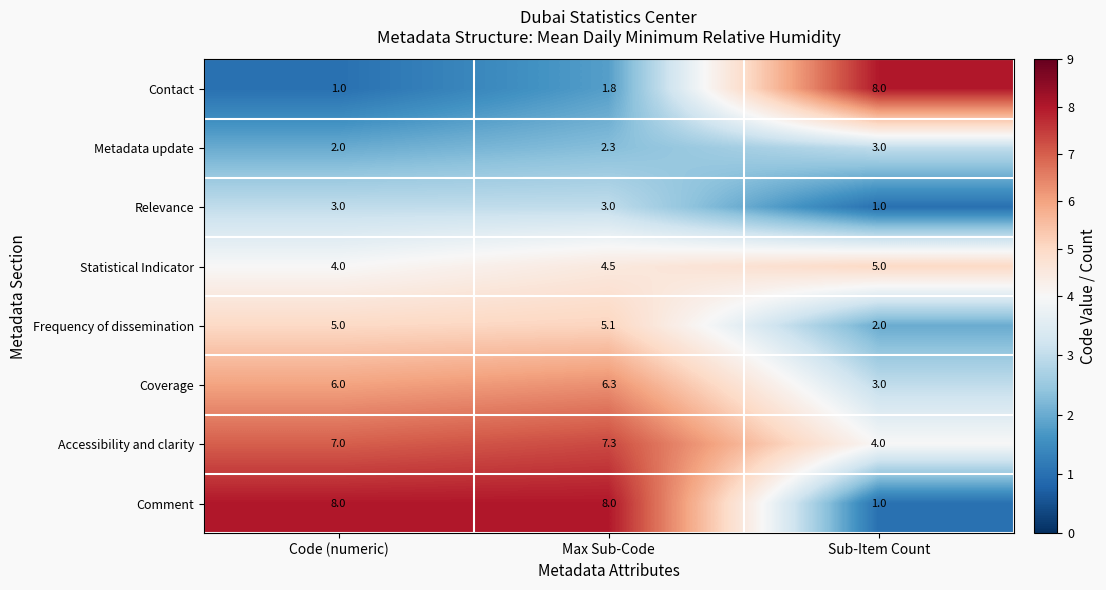

What is the highest value of the Contact series?

8.0